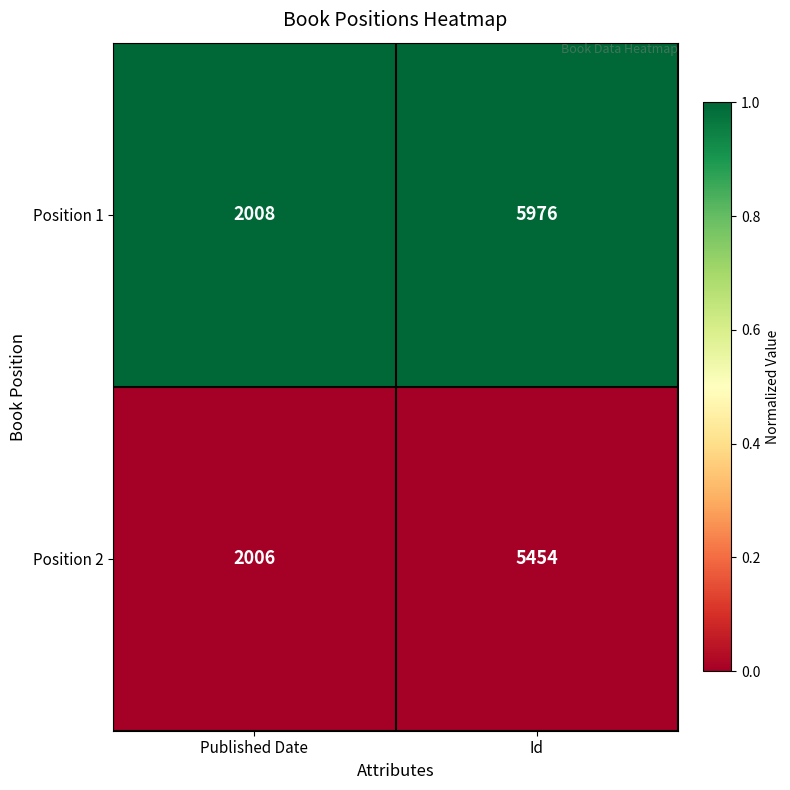

Reading left to right, transcribe all the data shown in this chart.

Position 1: Published Date=2008	Id=5976
Position 2: Published Date=2006	Id=5454